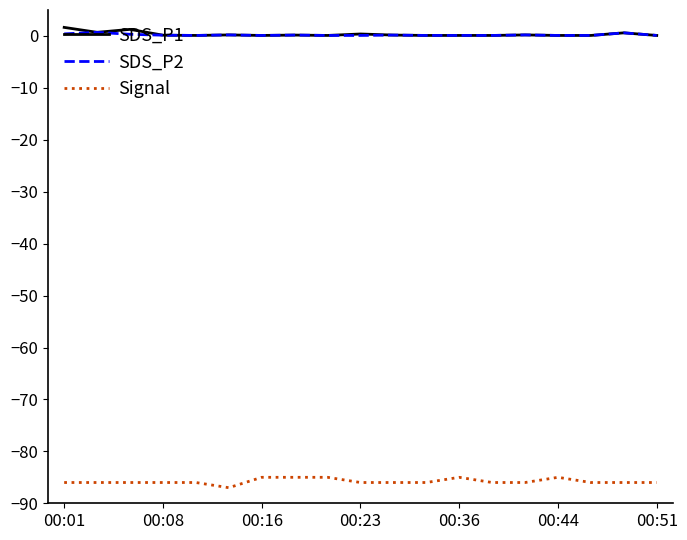

True or false: Signal and SDS_P2 intersect in this chart.

False